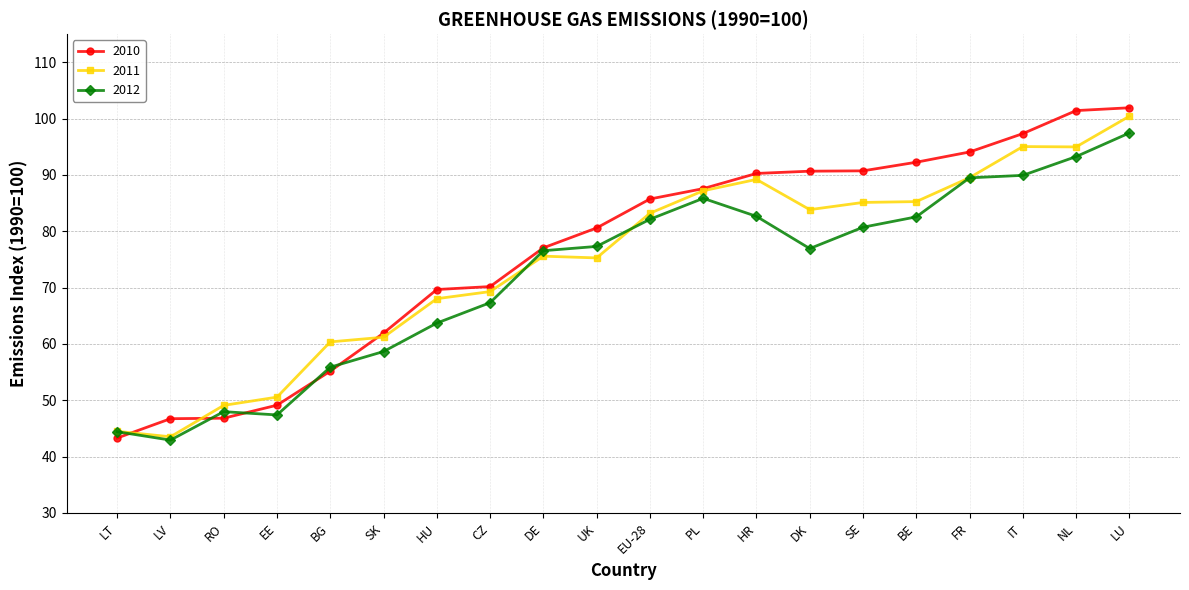

How many lines are shown in the chart?

3